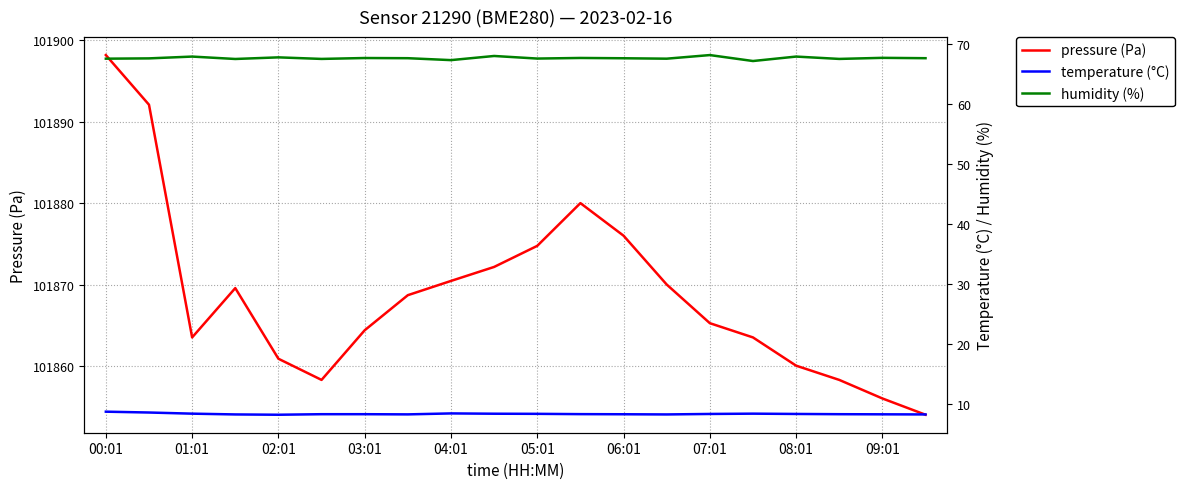

At 00:01, list the series in order from smallest to largest.

temperature (°C), humidity (%), pressure (Pa)